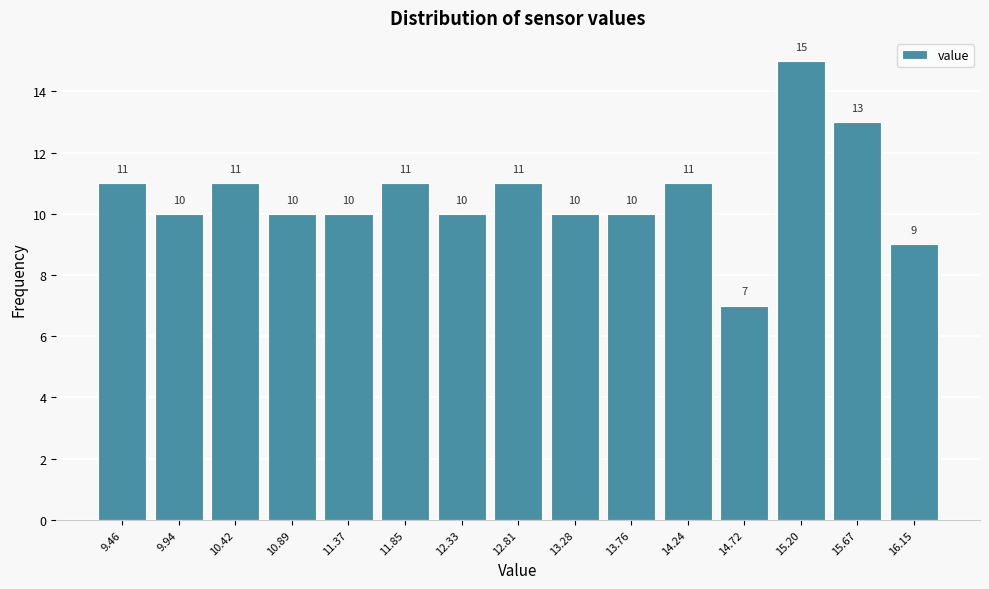

Reading left to right, what are all the values shown in this chart?

11	10	11	10	10	11	10	11	10	10	11	7	15	13	9